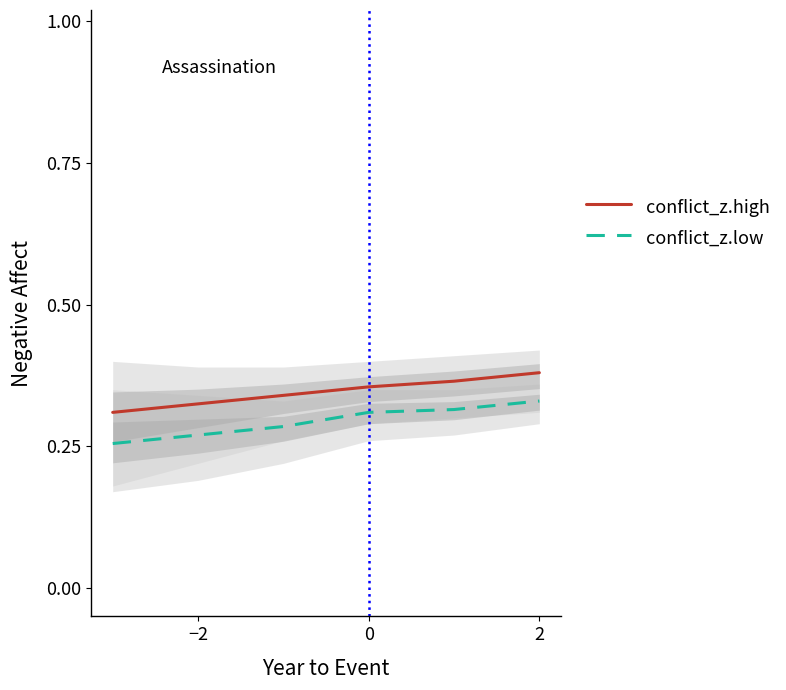

True or false: conflict_z.high and conflict_z.low cross at least once.

False